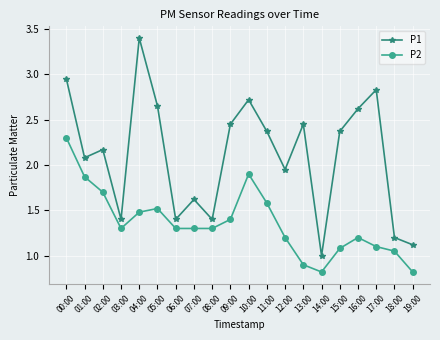

What is the difference between the second highest and second lowest values in the P1 series?

1.8